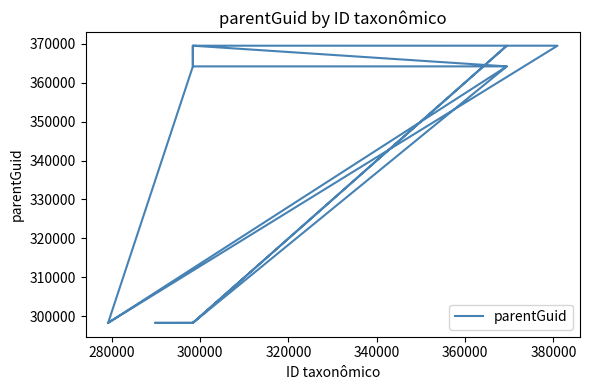

What is the value of the 15th point from the left?

298357